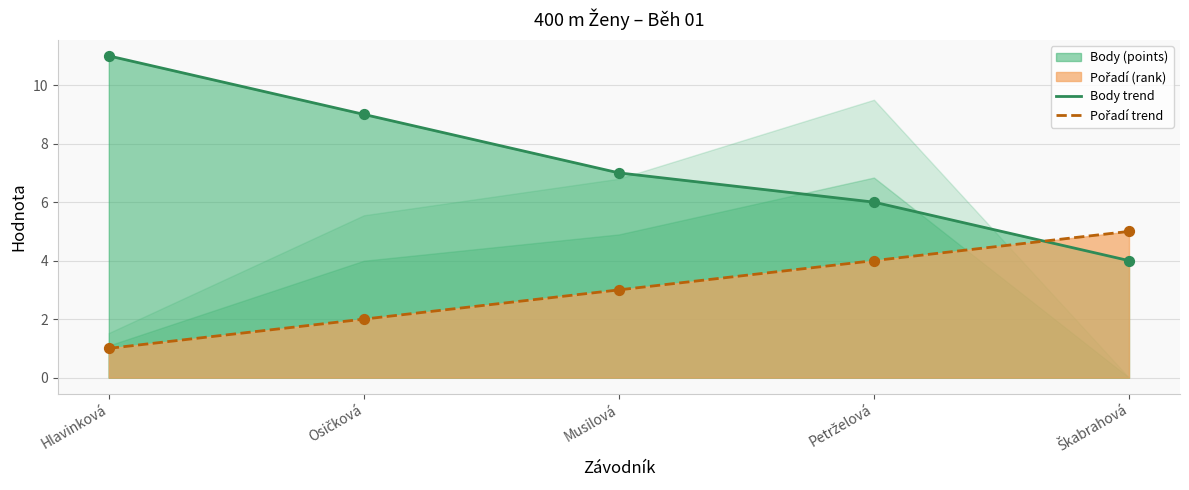

At which category is the sum across all series the highest?

Hlavinková